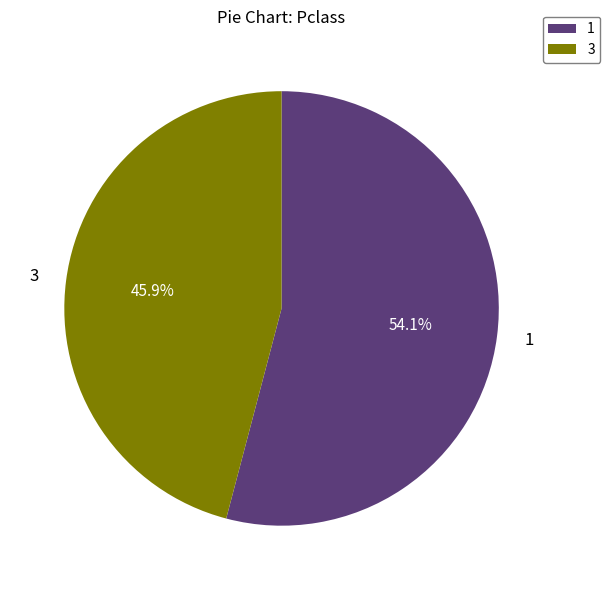

How many slices are in this pie chart?

2